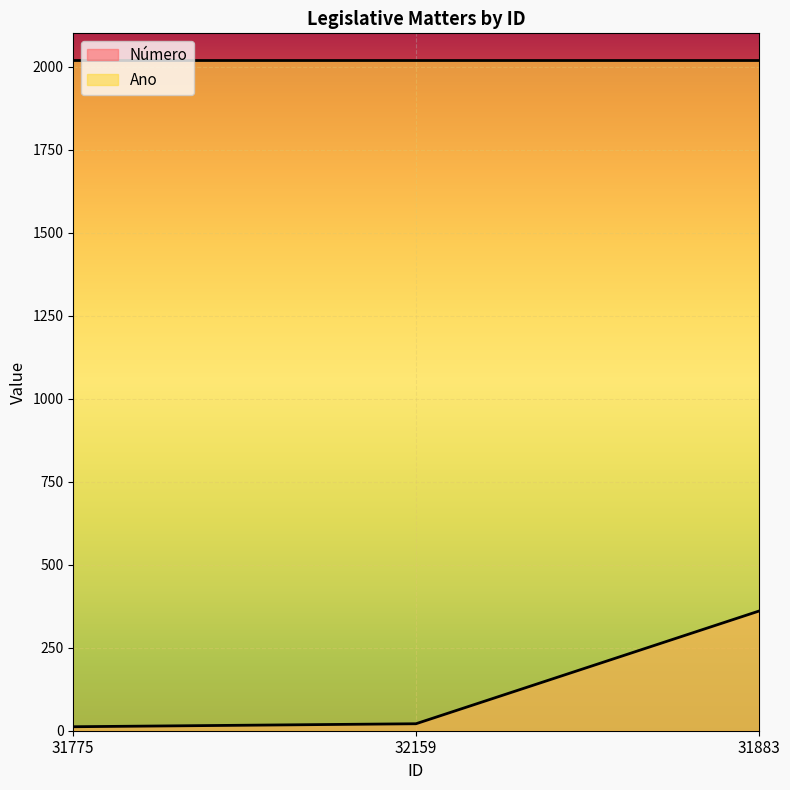

At which label does the data first exceed 21?

31883